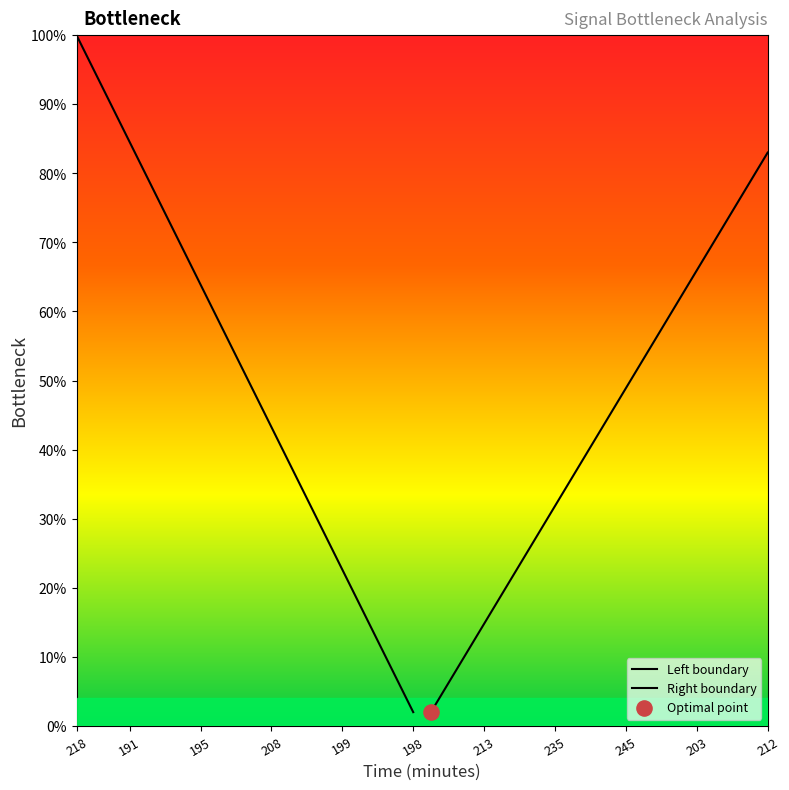

At which category is the sum across all series the highest?

218